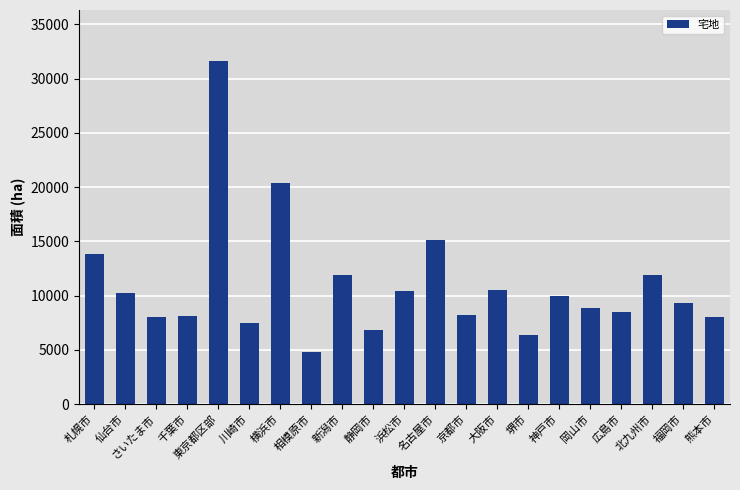

Does the chart contain any negative values?

No